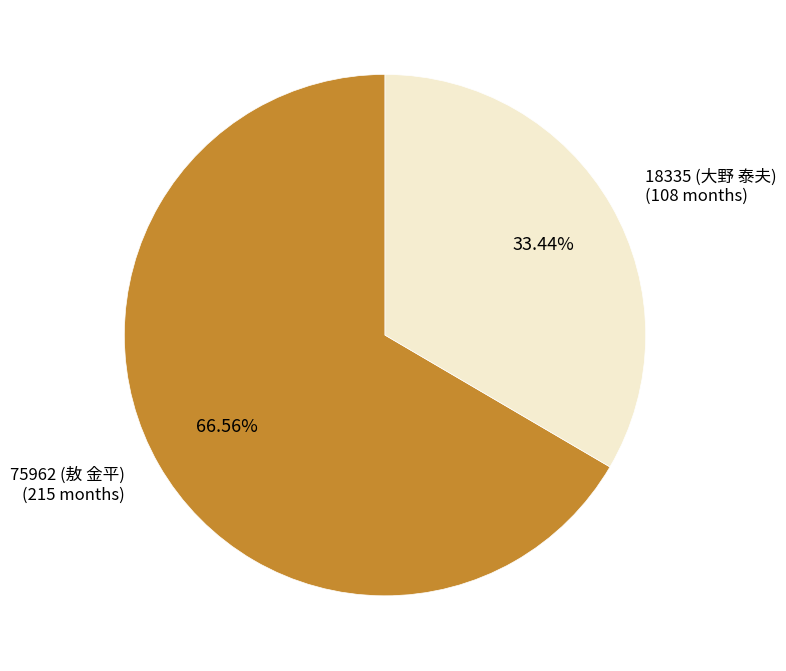

How many segments does this pie chart have?

2